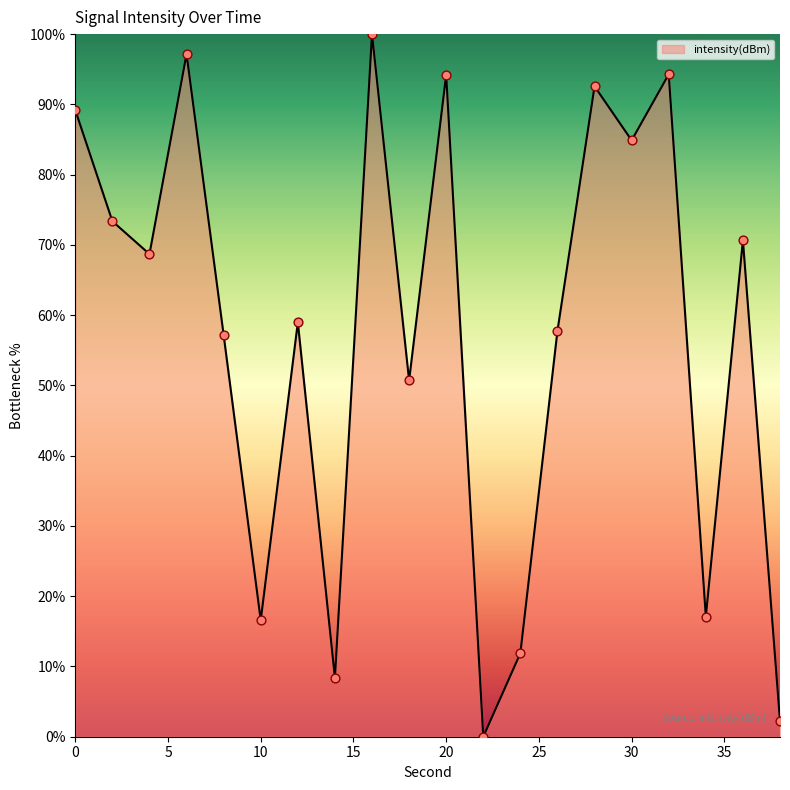

What is the difference between the maximum and minimum values?

100.0